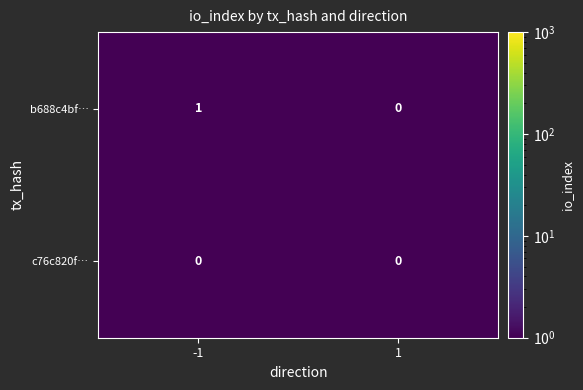

Rank the series by their maximum value, from lowest to highest.

c76c820f…, b688c4bf…